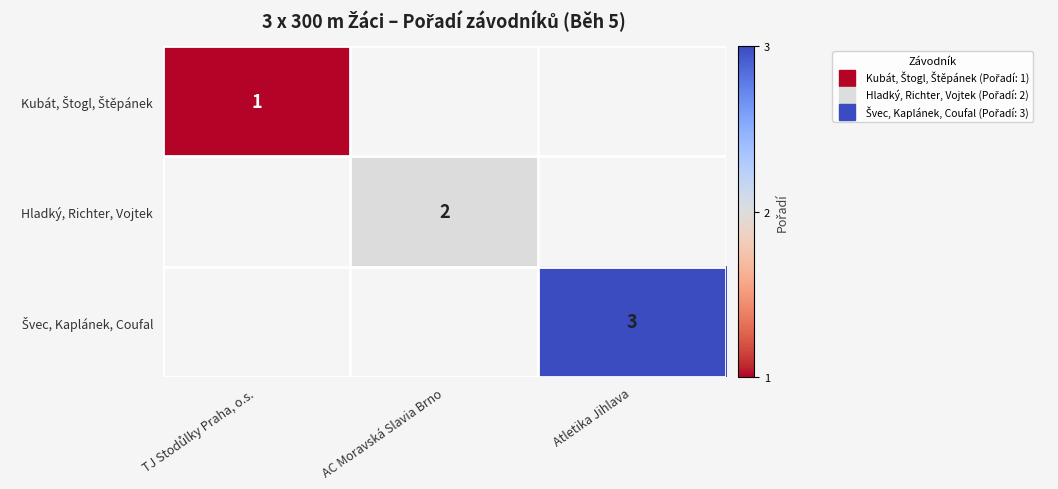

Count the number of data series in this chart.

3